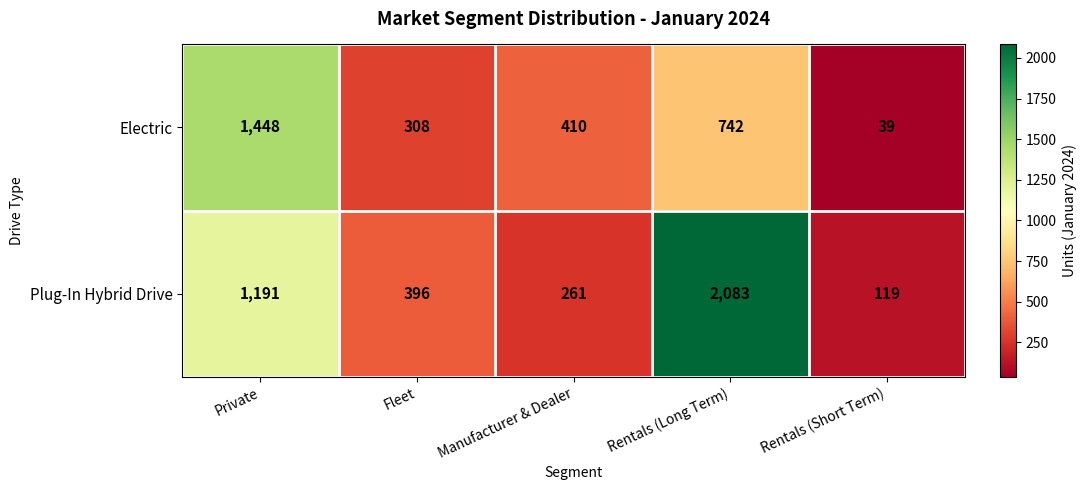

What is the total value across all series at Rentals (Long Term)?

2825